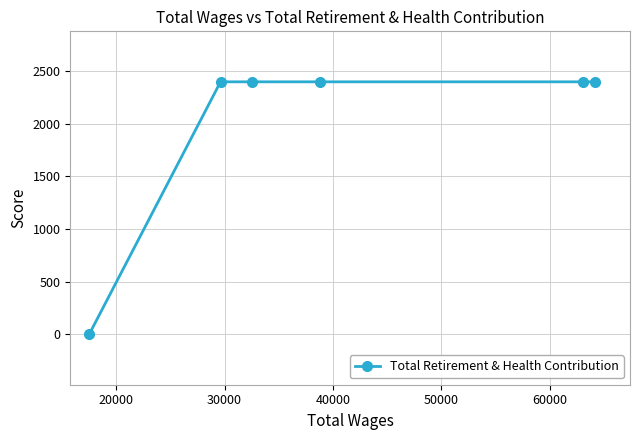

What is the maximum value shown in the chart?

2400